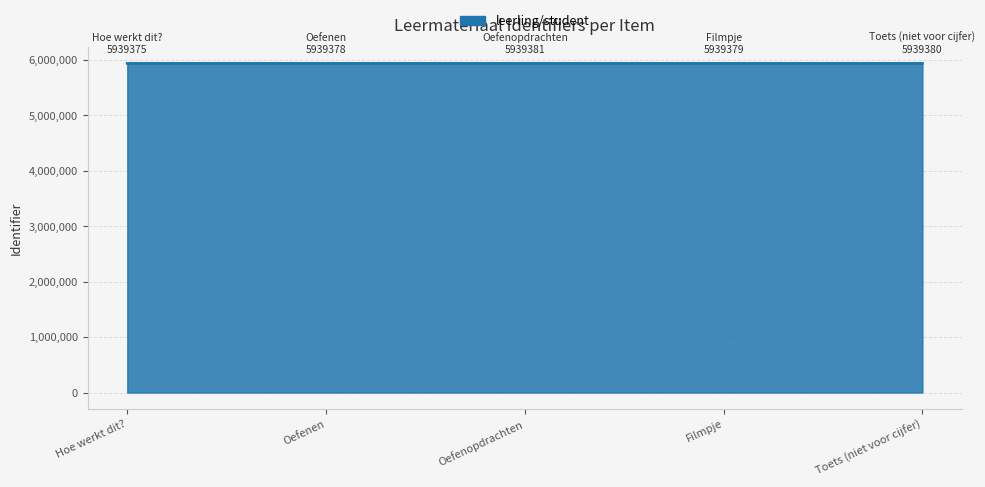

What position from the left is Oefenen?

2